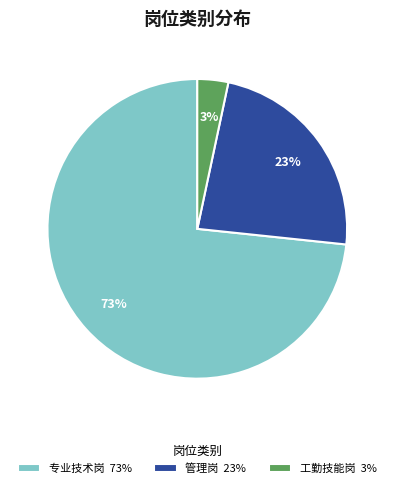

To the nearest percent, what portion does 工勤技能岗 3% represent?

3%